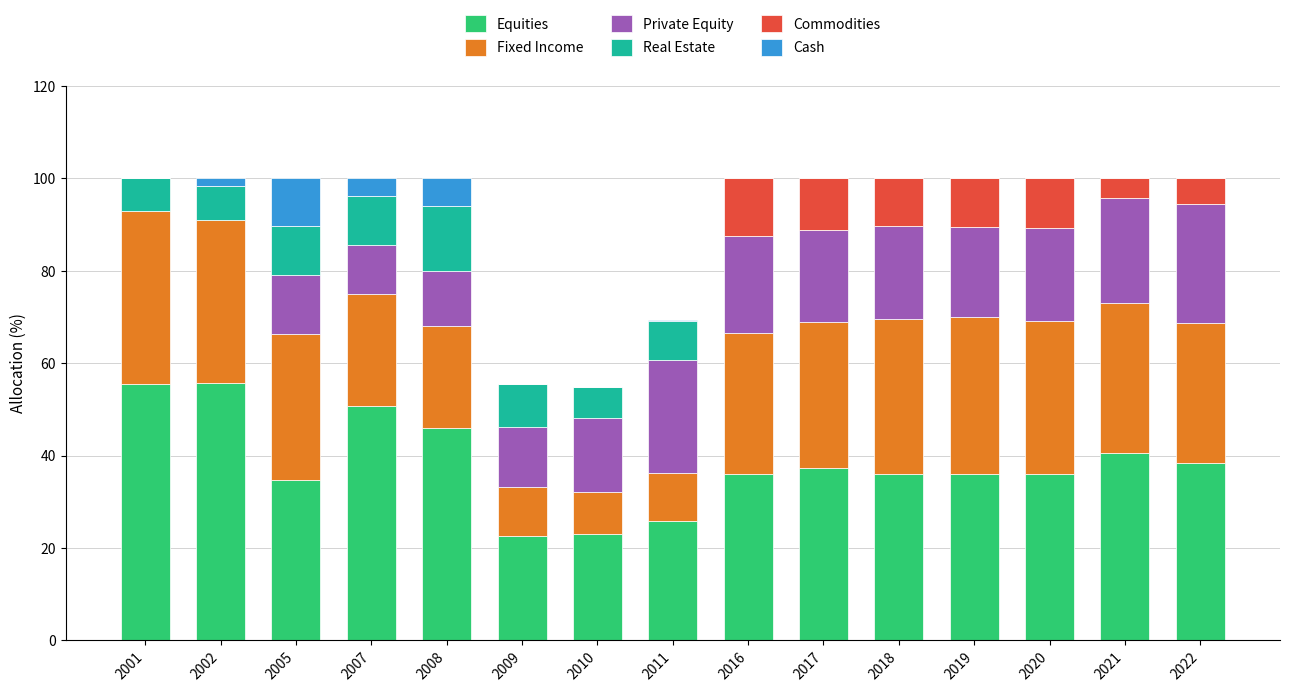

Is it true that Equities equals 36.1 at 2019?

True